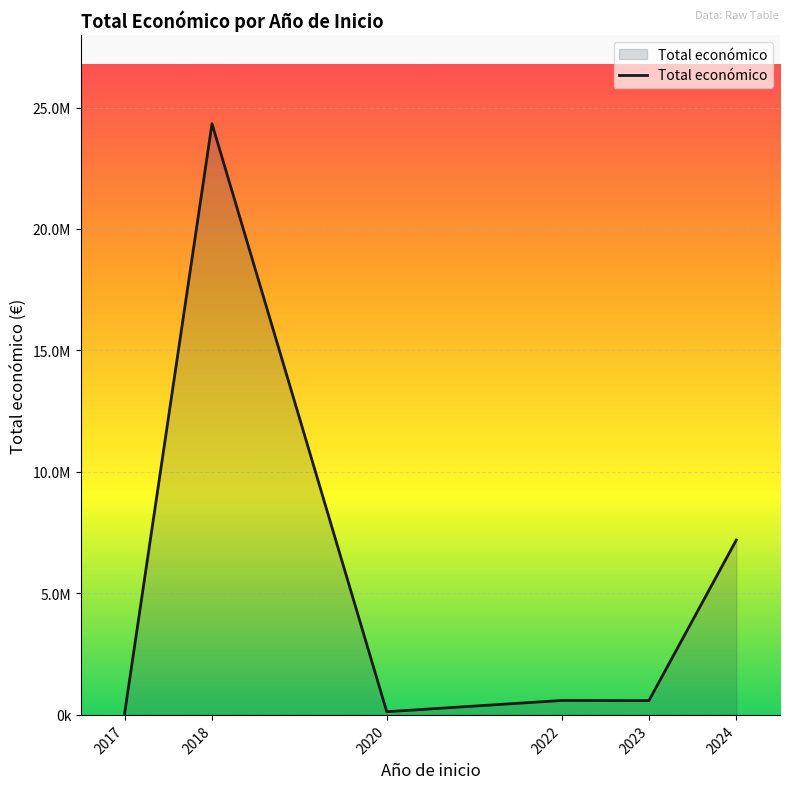

What is the difference between the maximum and minimum values?

24271954